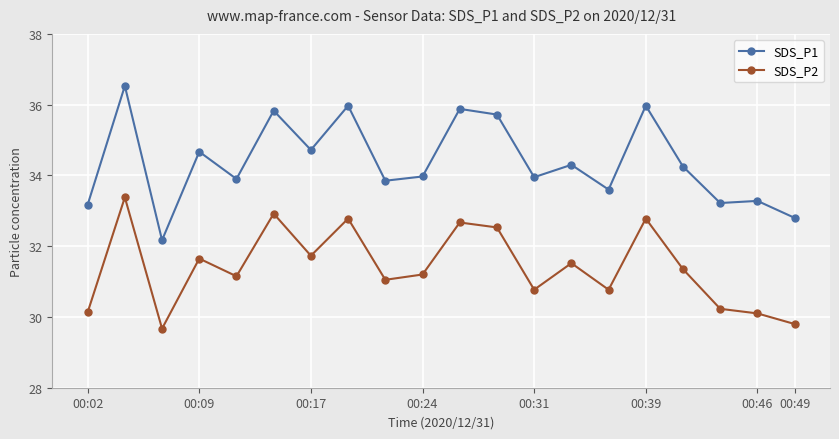

Which series has the largest range (max minus min)?

SDS_P1